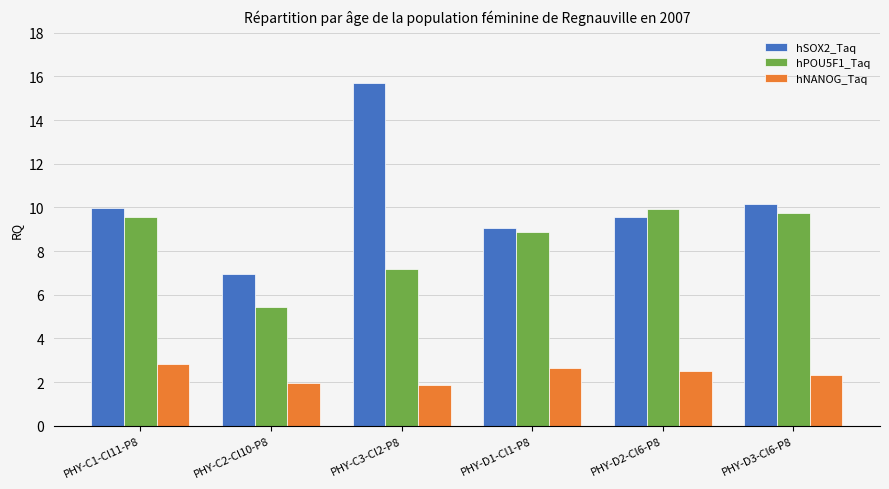

What is the difference between the highest and lowest values at PHY-C1-Cl11-P8?

7.1